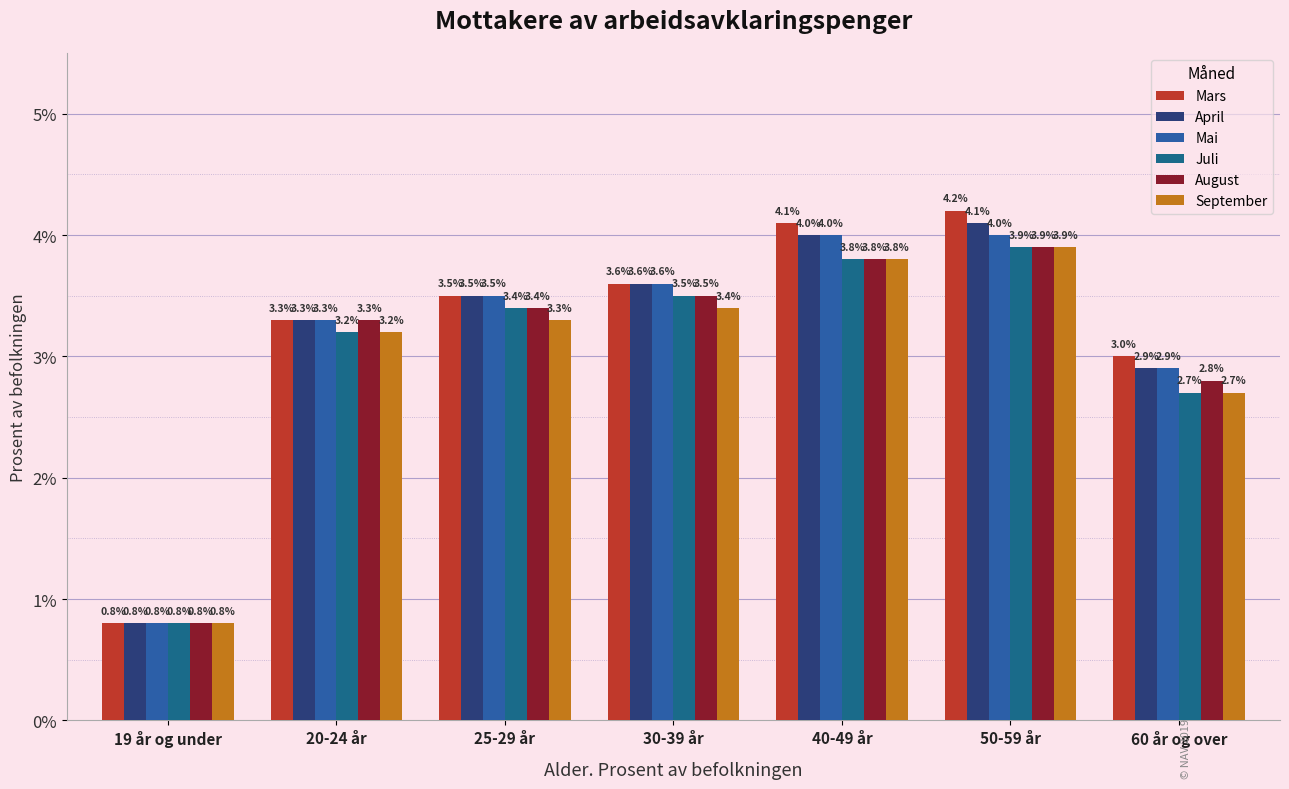

Count the number of categories in the chart.

7